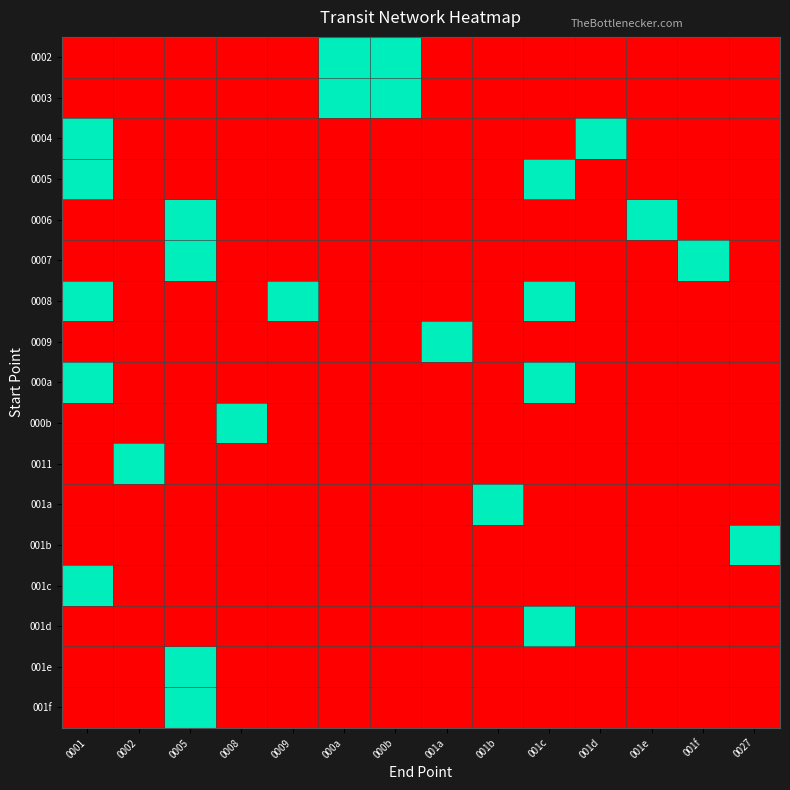

How many series are shown in this chart?

17